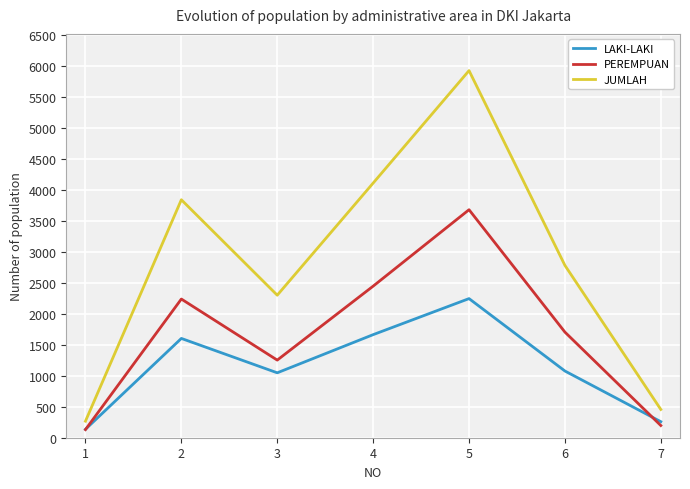

True or false: JUMLAH and LAKI-LAKI intersect in this chart.

False